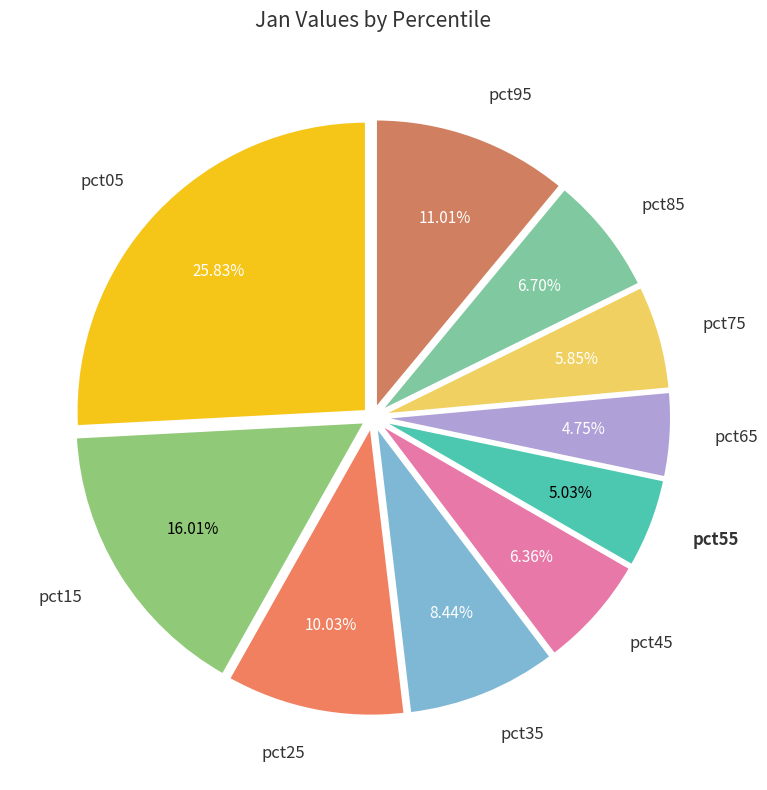

How many segments does this pie chart have?

10